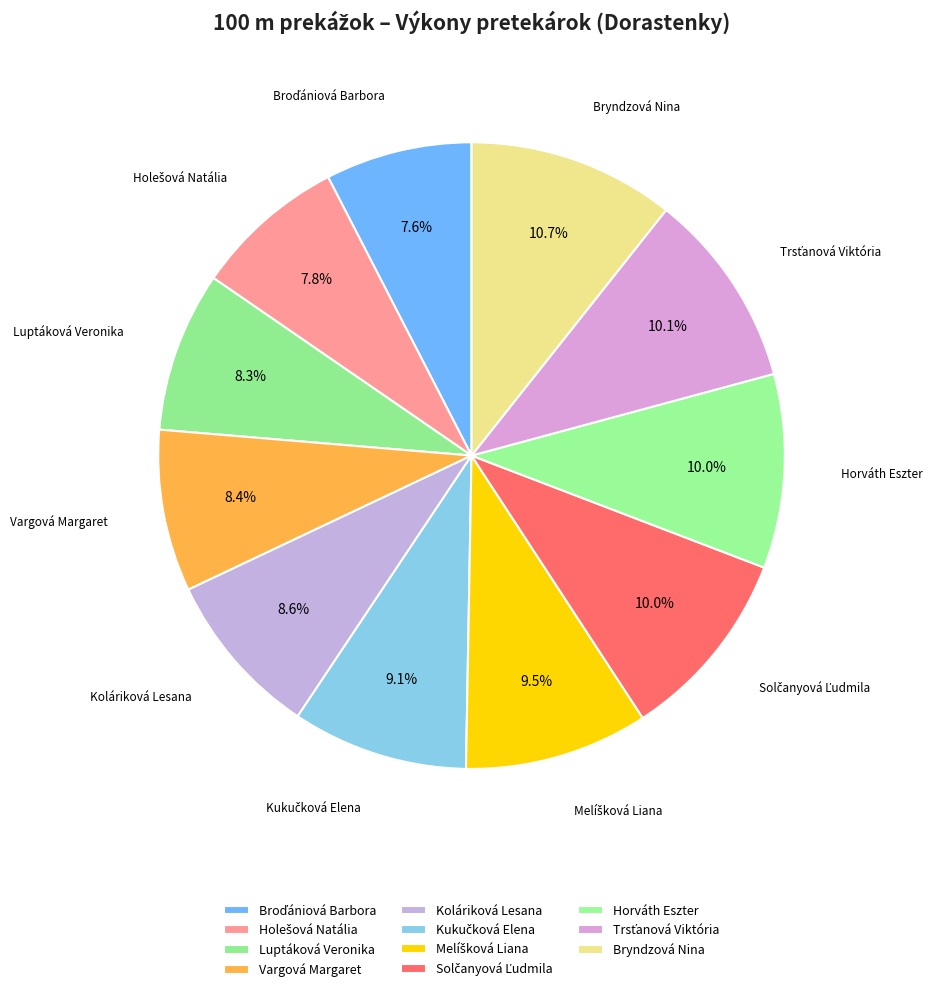

To the nearest percent, what portion does Luptáková Veronika represent?

8%